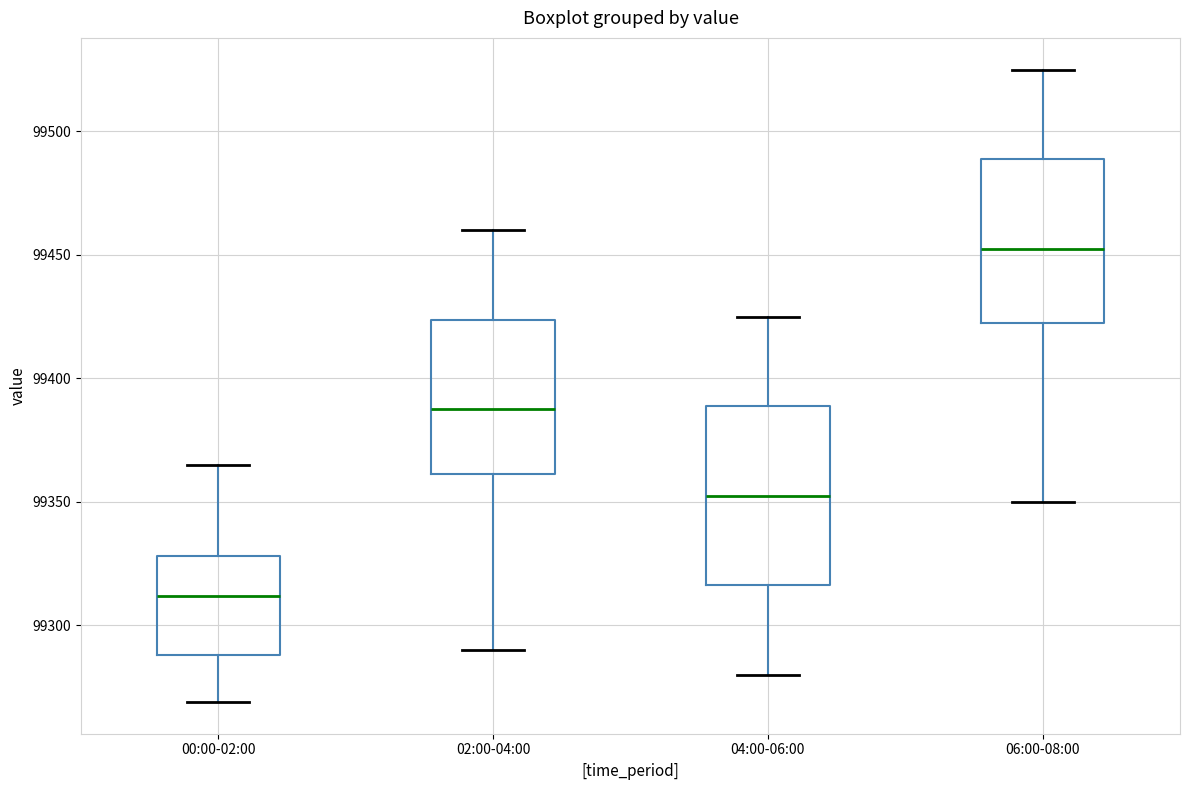

Reading left to right, transcribe this box plot: for each box, give where its median line is, the range the box spans, and where its two whiskers end, as read against the y-axis. The values are not printed on the chart, so give them approximately, as read against the axis.

00:00-02:00: median 99310, box 99290 to 99330, whiskers 99270 to 99365
02:00-04:00: median 99390, box 99360 to 99425, whiskers 99290 to 99460
04:00-06:00: median 99355, box 99315 to 99390, whiskers 99280 to 99425
06:00-08:00: median 99455, box 99425 to 99490, whiskers 99350 to 99525